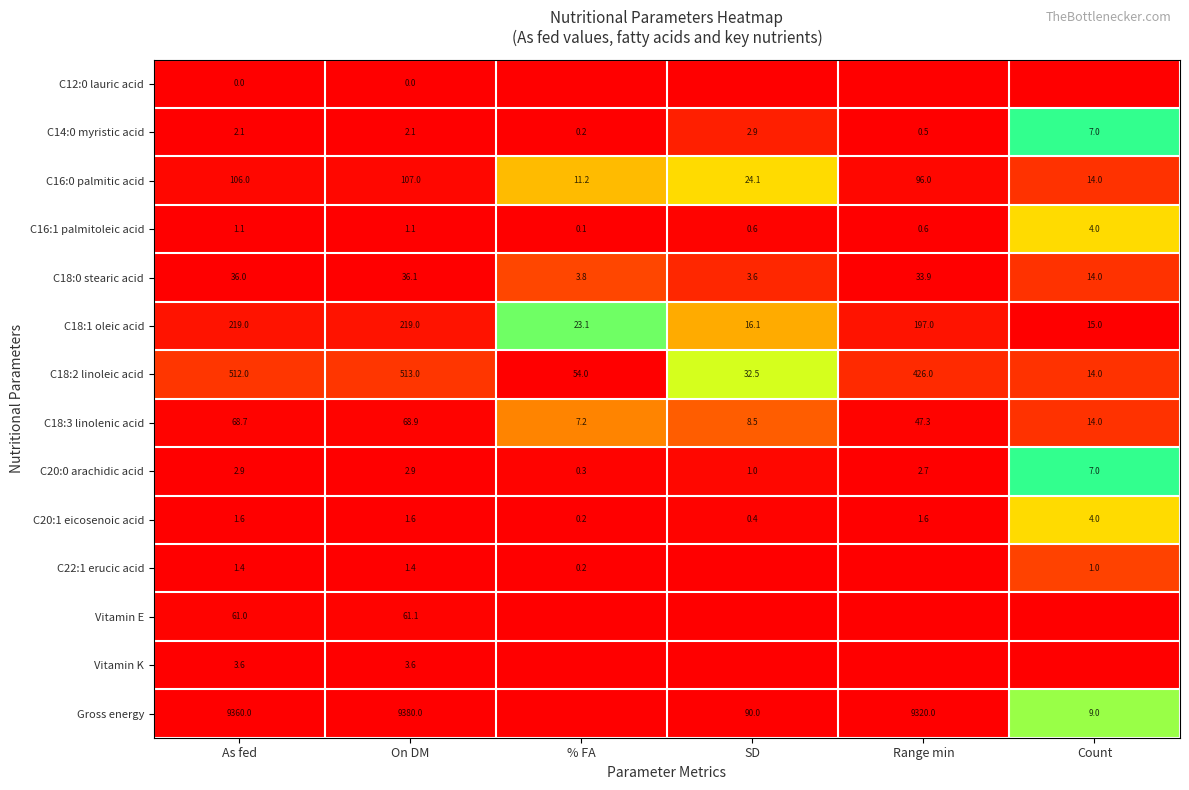

What value does the C18:3 linolenic acid series have at SD?

8.5